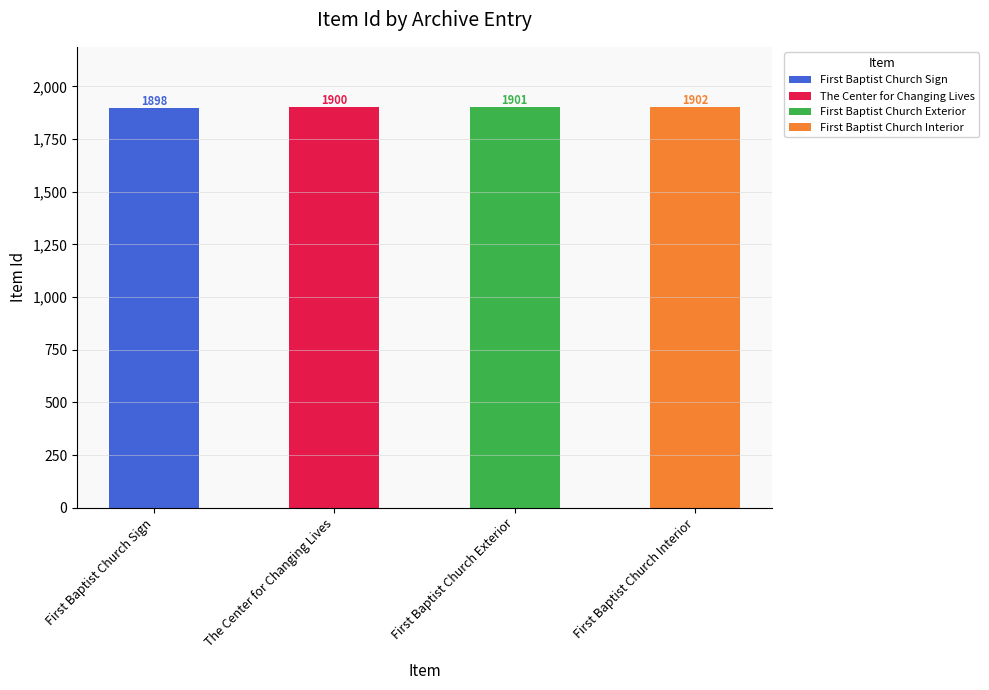

What is the ratio of the value at First Baptist Church Exterior to the value at First Baptist Church Sign?

1.0